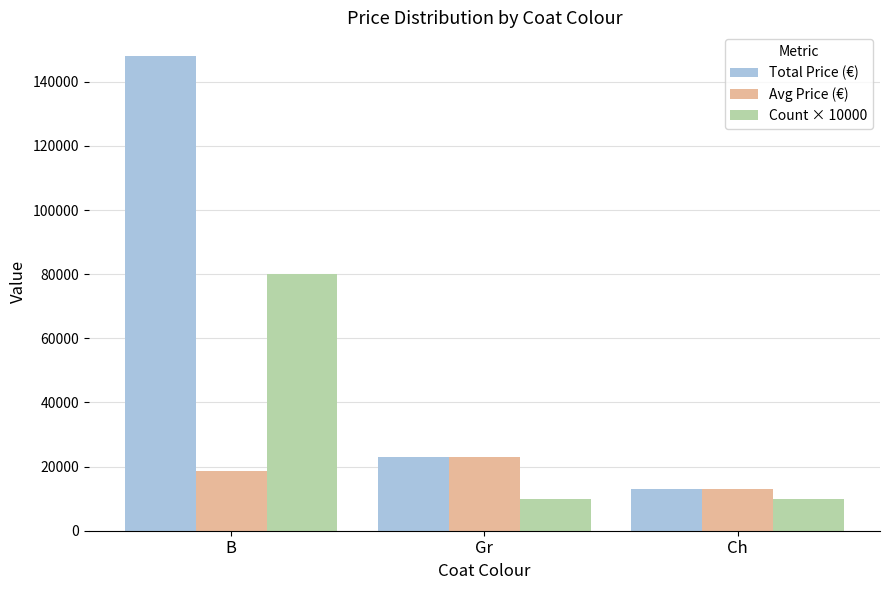

How many bars are there in total?

9